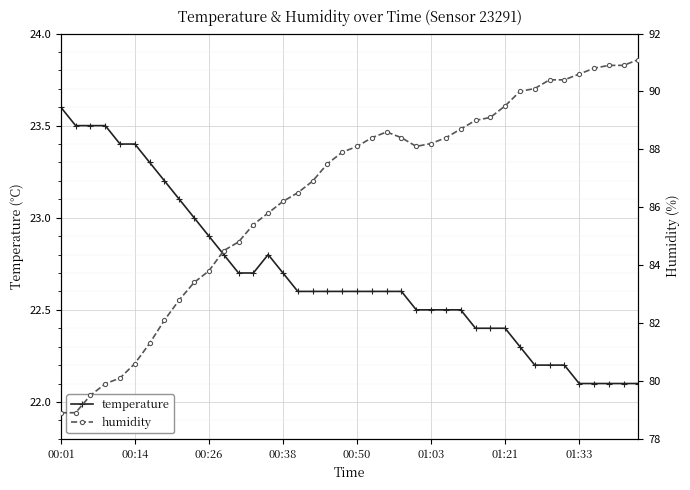

True or false: humidity and temperature cross at least once.

False